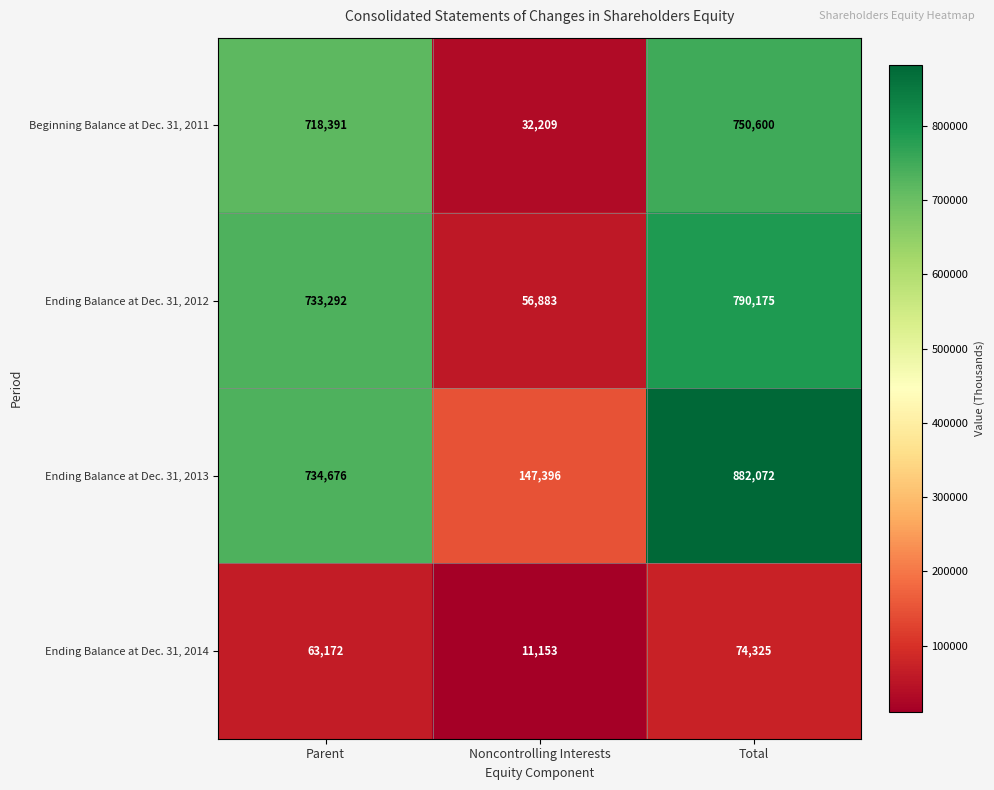

At which category does the chart reach its peak across all series?

Total